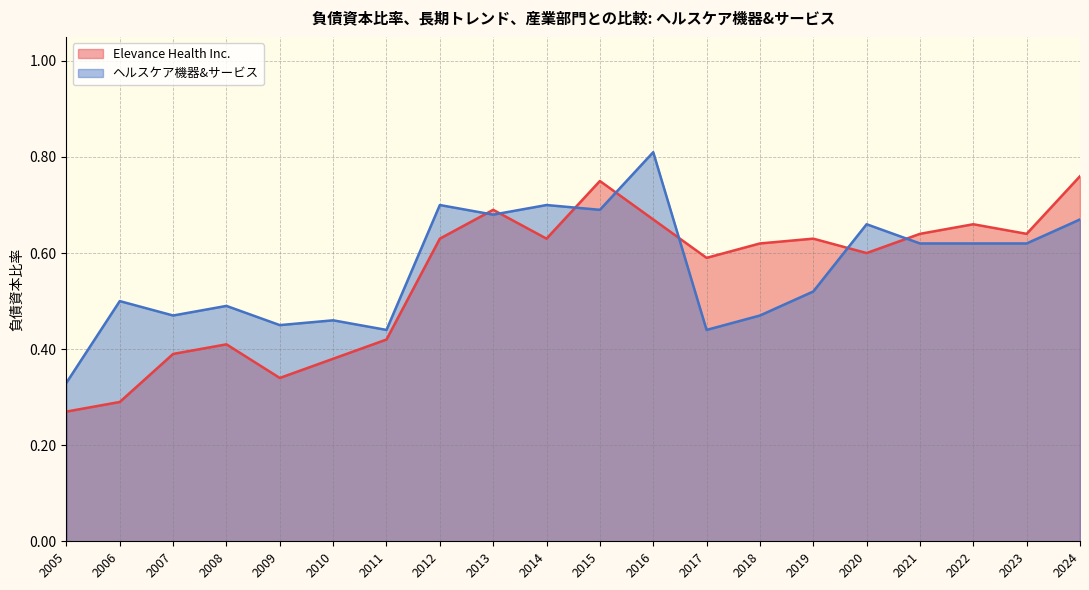

The Elevance Health Inc. series shows 0.5 at 2006. True or false?

False